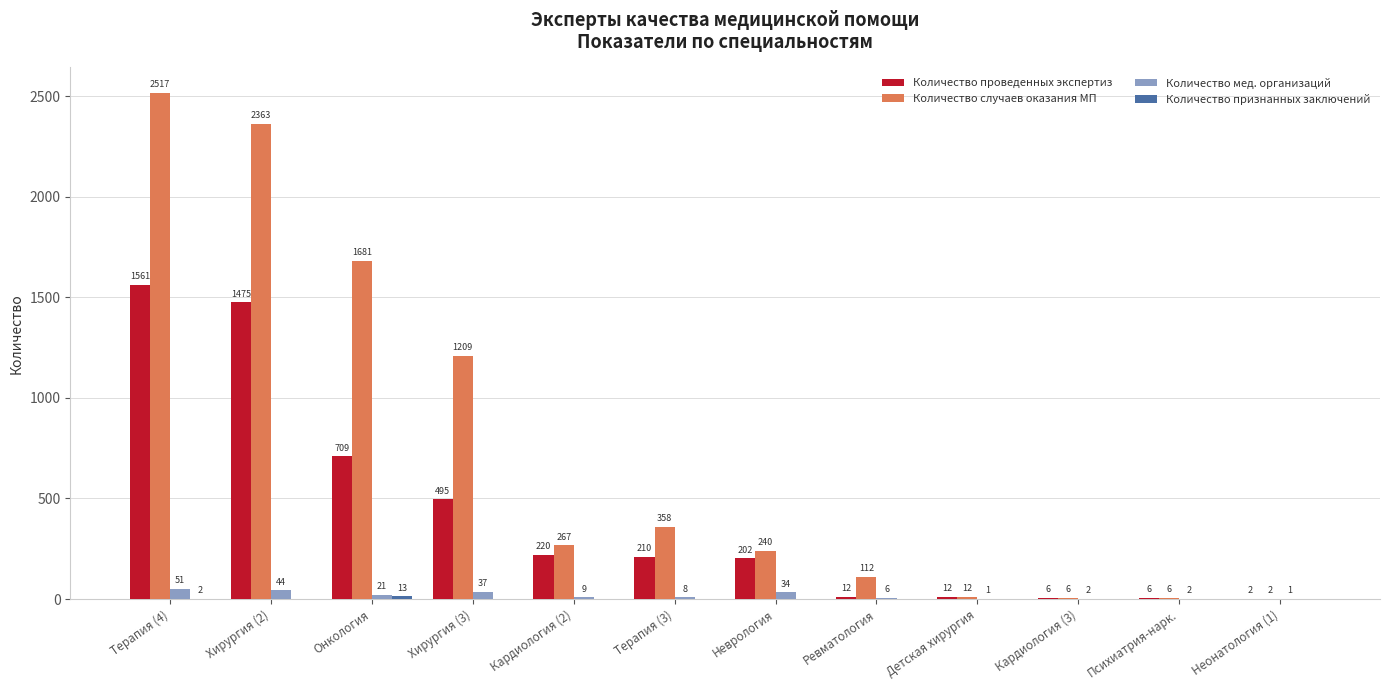

Which series has the largest total across all categories?

Количество случаев оказания МП